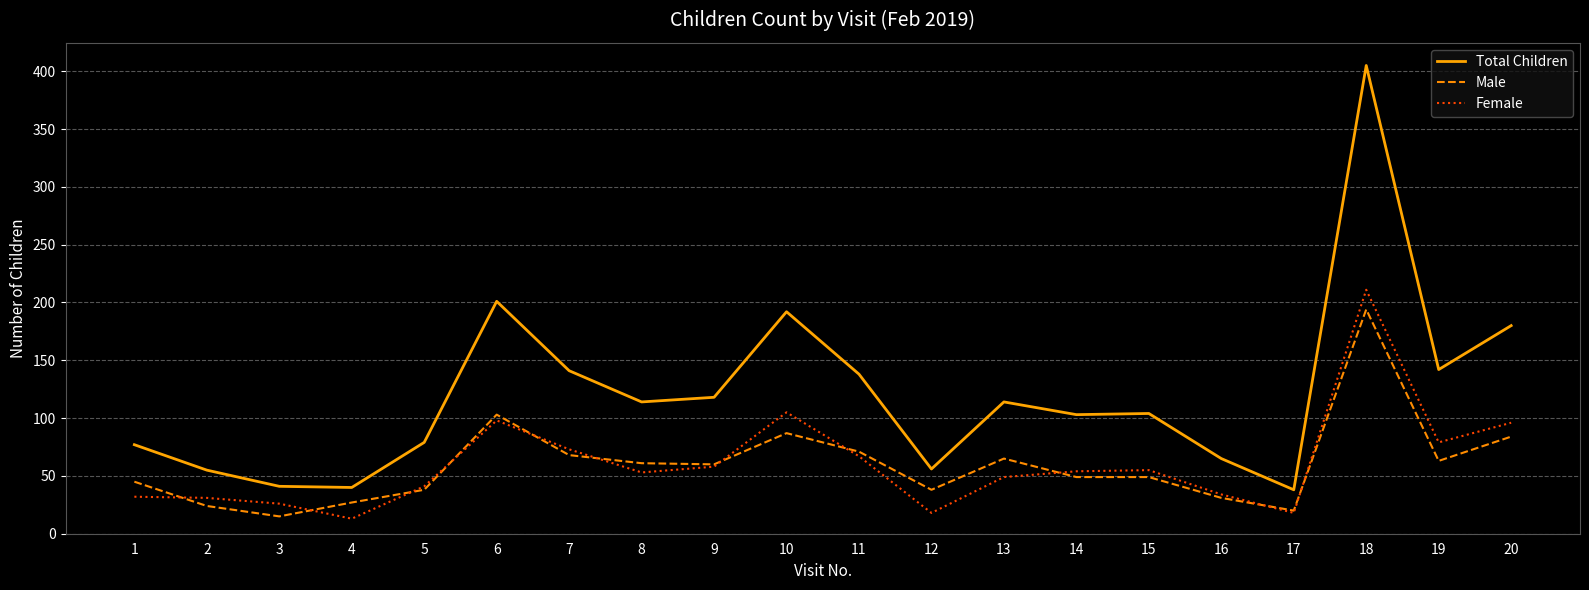

At which category does Female reach its first local valley?

4